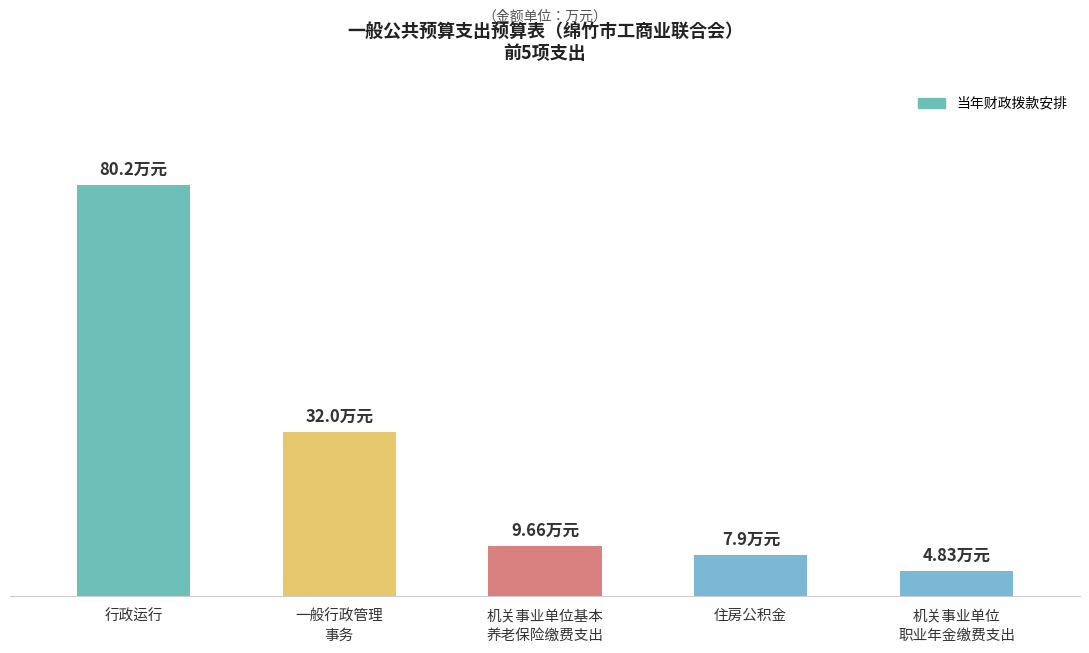

Are the bars horizontal?

No